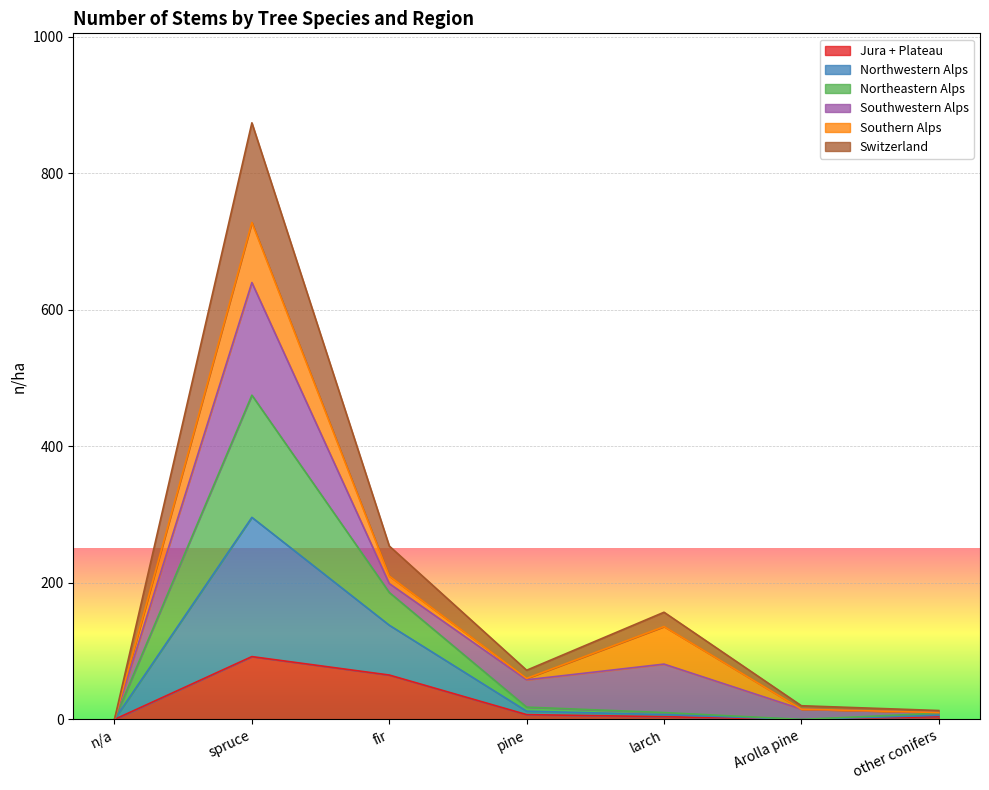

True or false: Northwestern Alps and Jura + Plateau cross at least once.

False